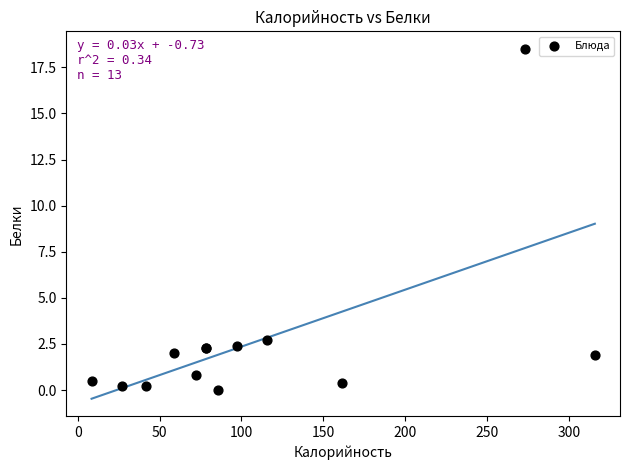

What Y value in the scatter plot is closest to 9?

2.7